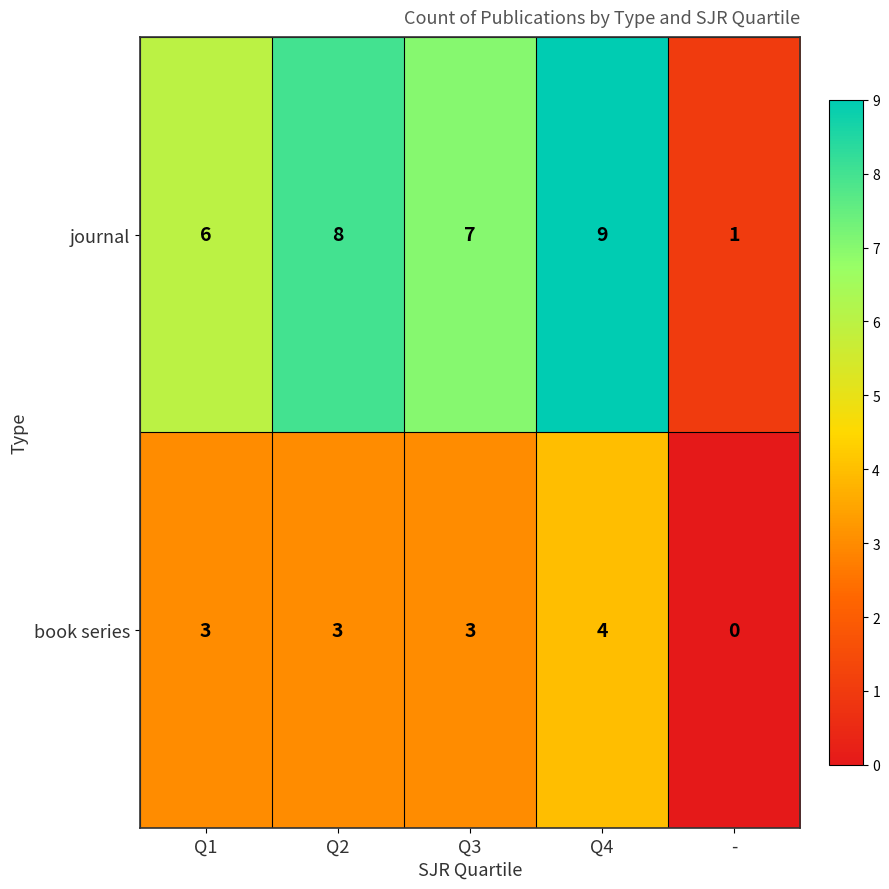

Which category has the highest value in the book series series?

Q4